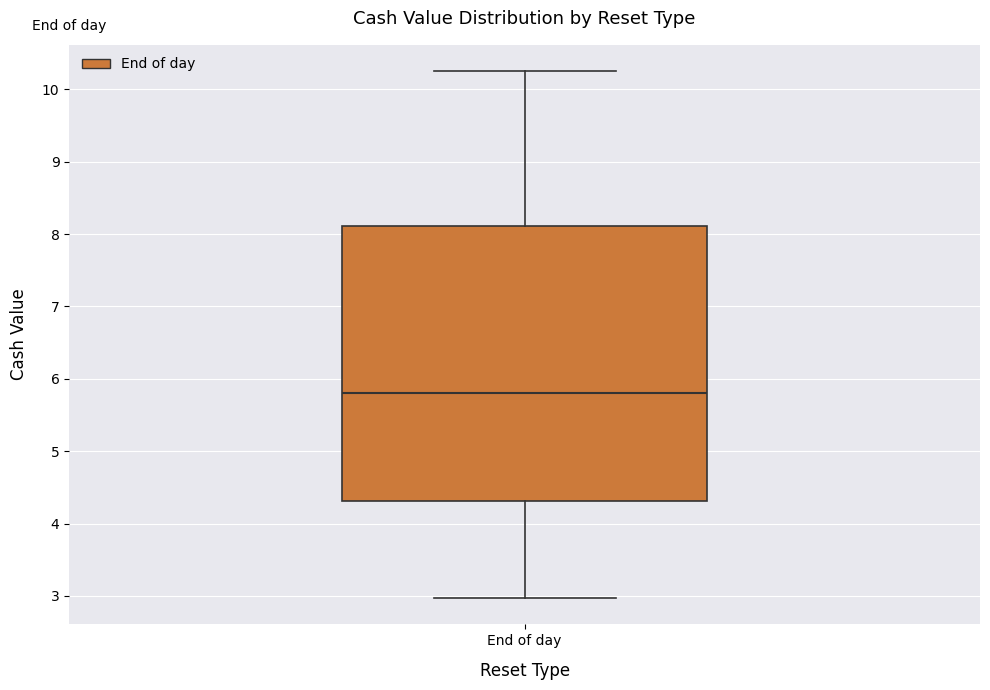

Where does the lower whisker of the box for End of day end on the y-axis? The values are not printed on the chart, so give them approximately, as read against the axis.

3.0